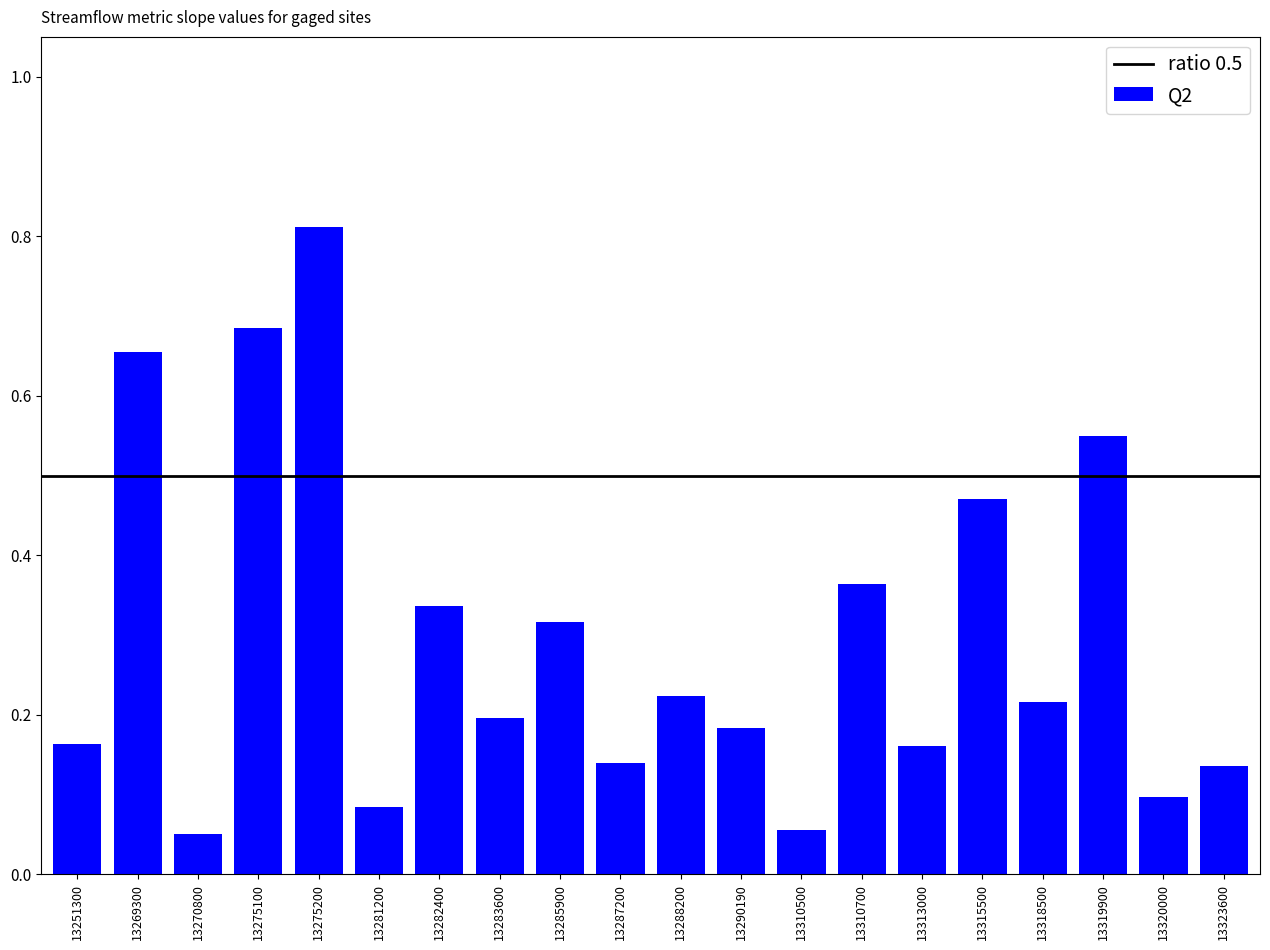

True or false: the data shows 0.2 at 13323600.

False